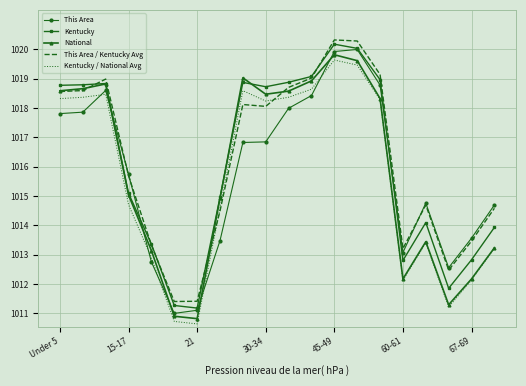

What are all the series names shown in the legend?

This Area, Kentucky, National, This Area / Kentucky Avg, Kentucky / National Avg